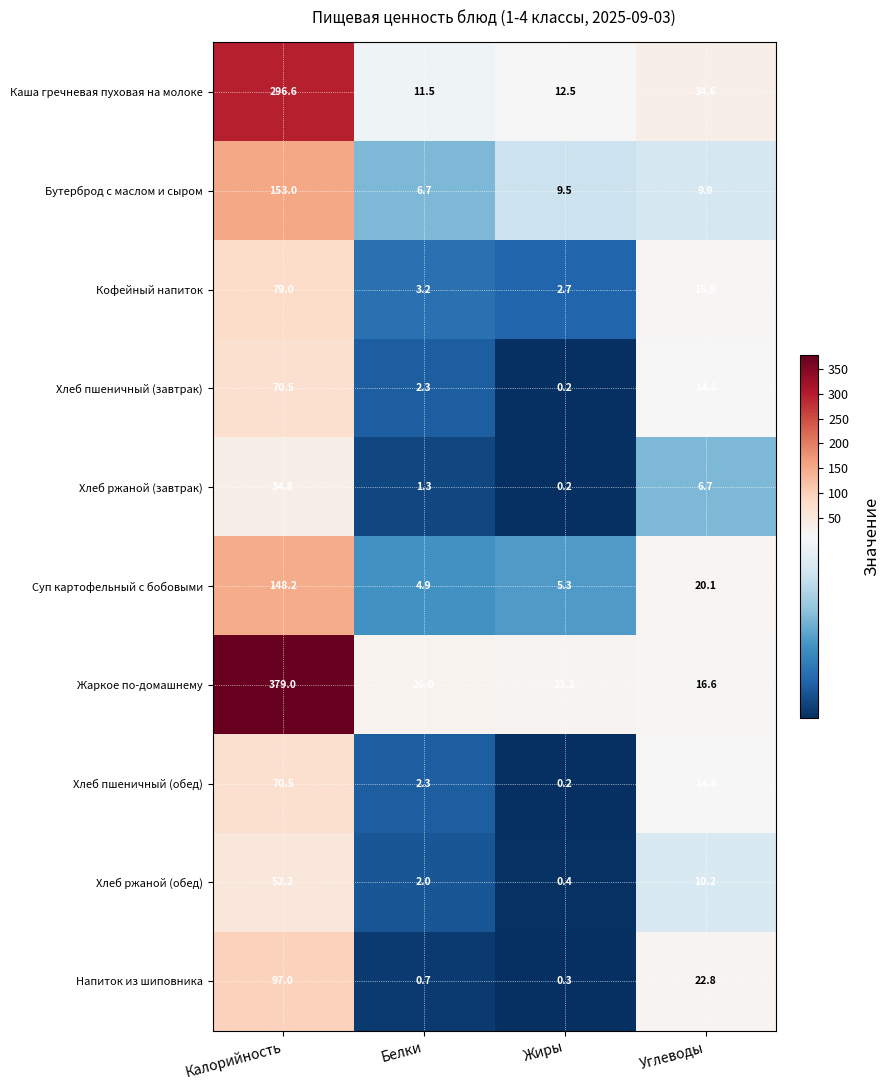

At which label does Каша гречневая пуховая на молоке first exceed 34?

Калорийность